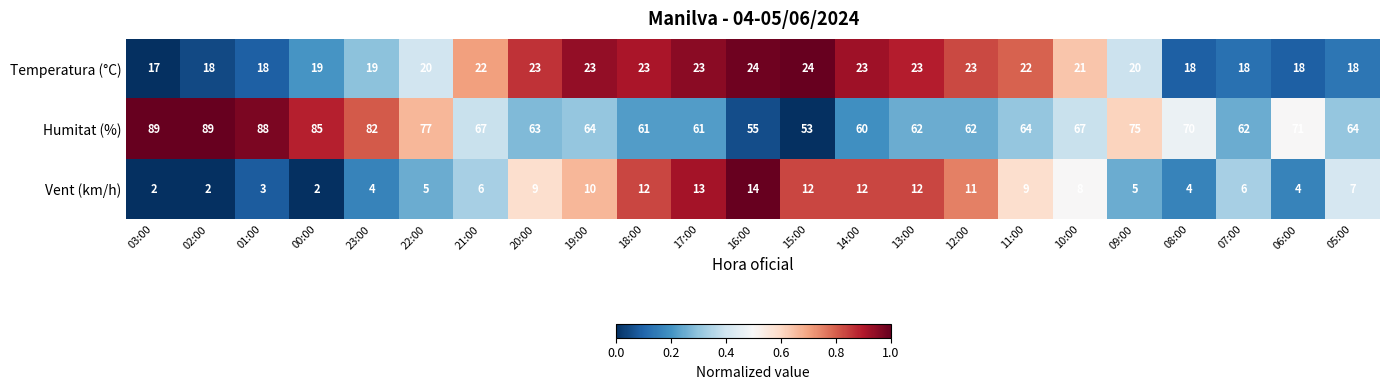

Which series has the widest spread of values?

Humitat (%)